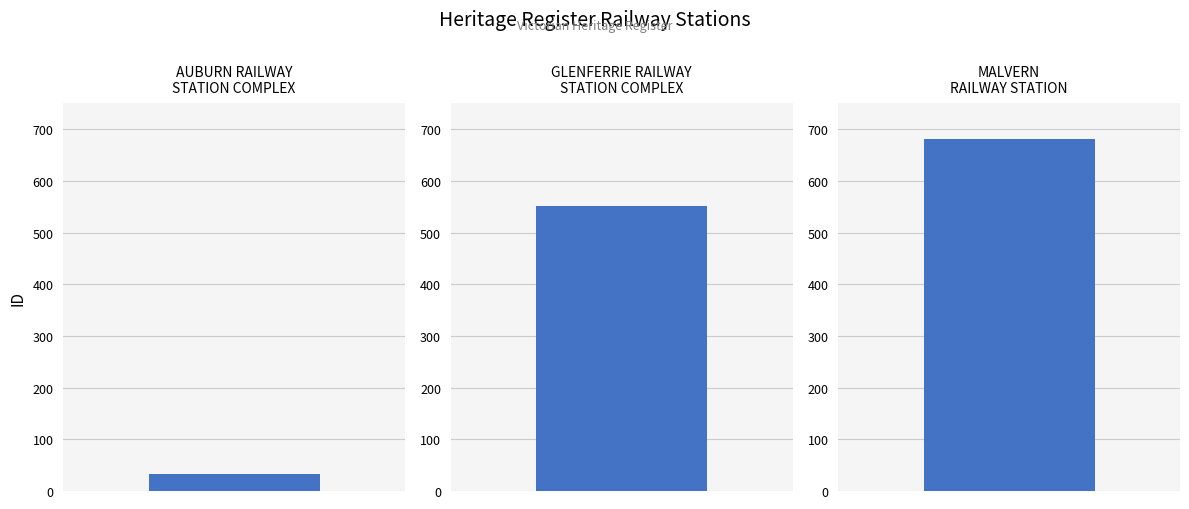

Reading left to right, list all the values displayed in this chart.

32	552	682